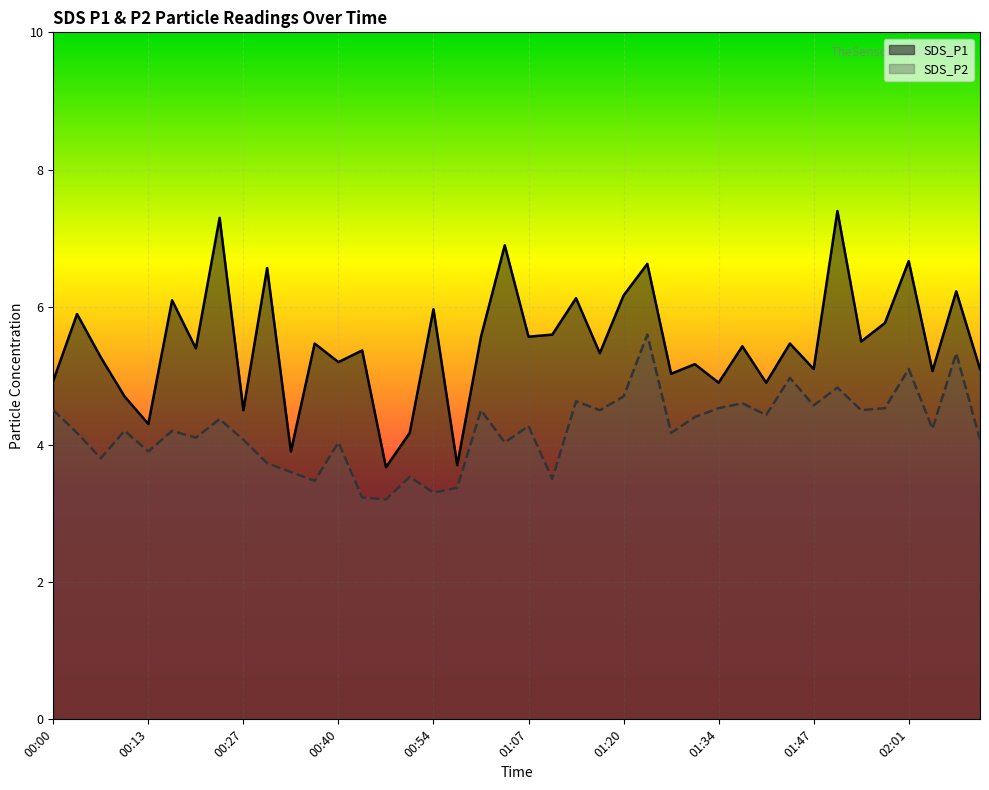

List the series in order of their peak value, lowest first.

SDS_P2, SDS_P1